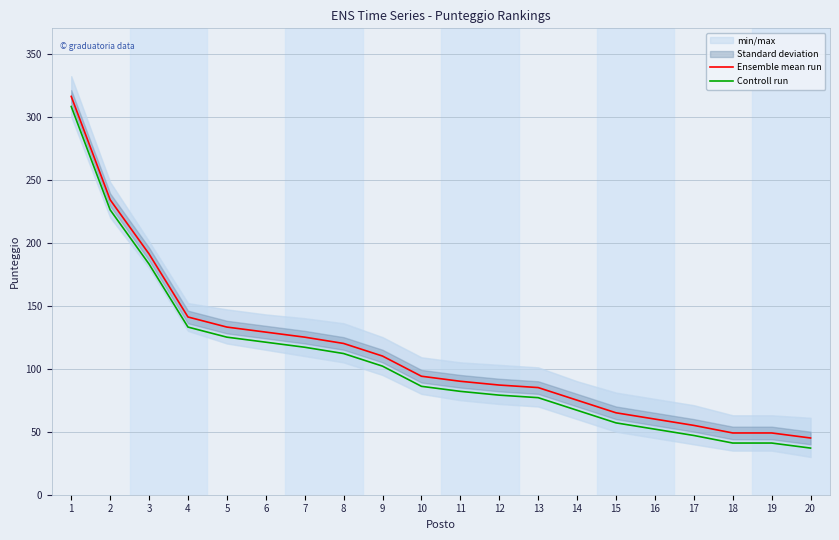

Rank the series at 7 from highest to lowest value.

Ensemble mean run, Controll run